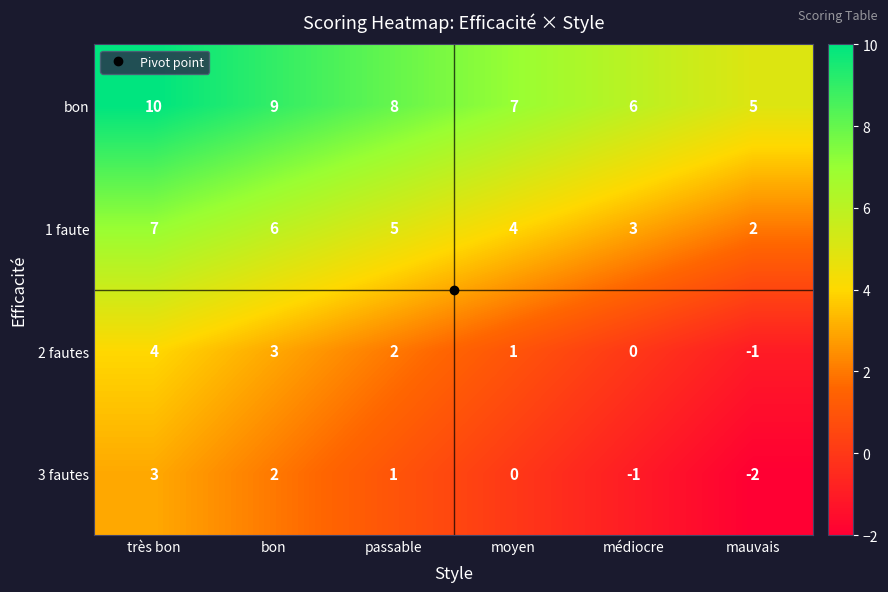

What is the difference between the highest and lowest values at passable?

7